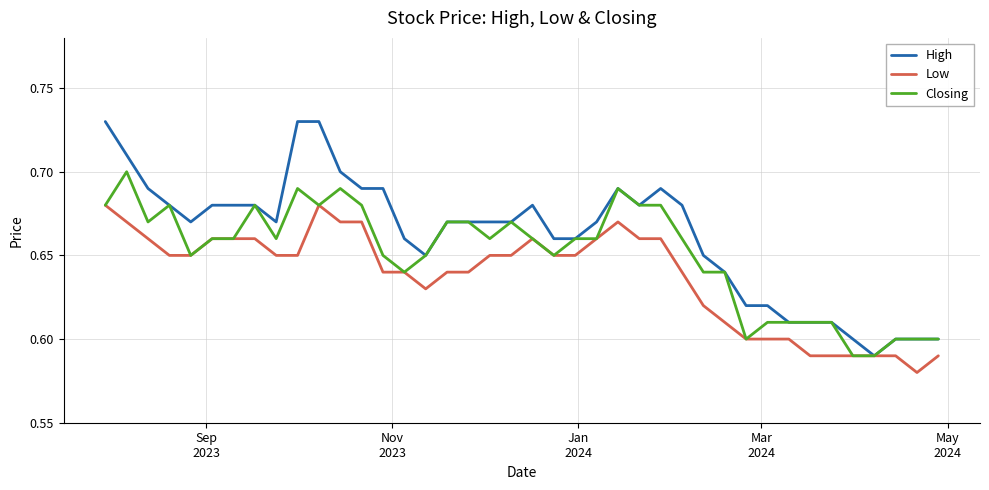

At how many categories does at least one series exceed 0?

40